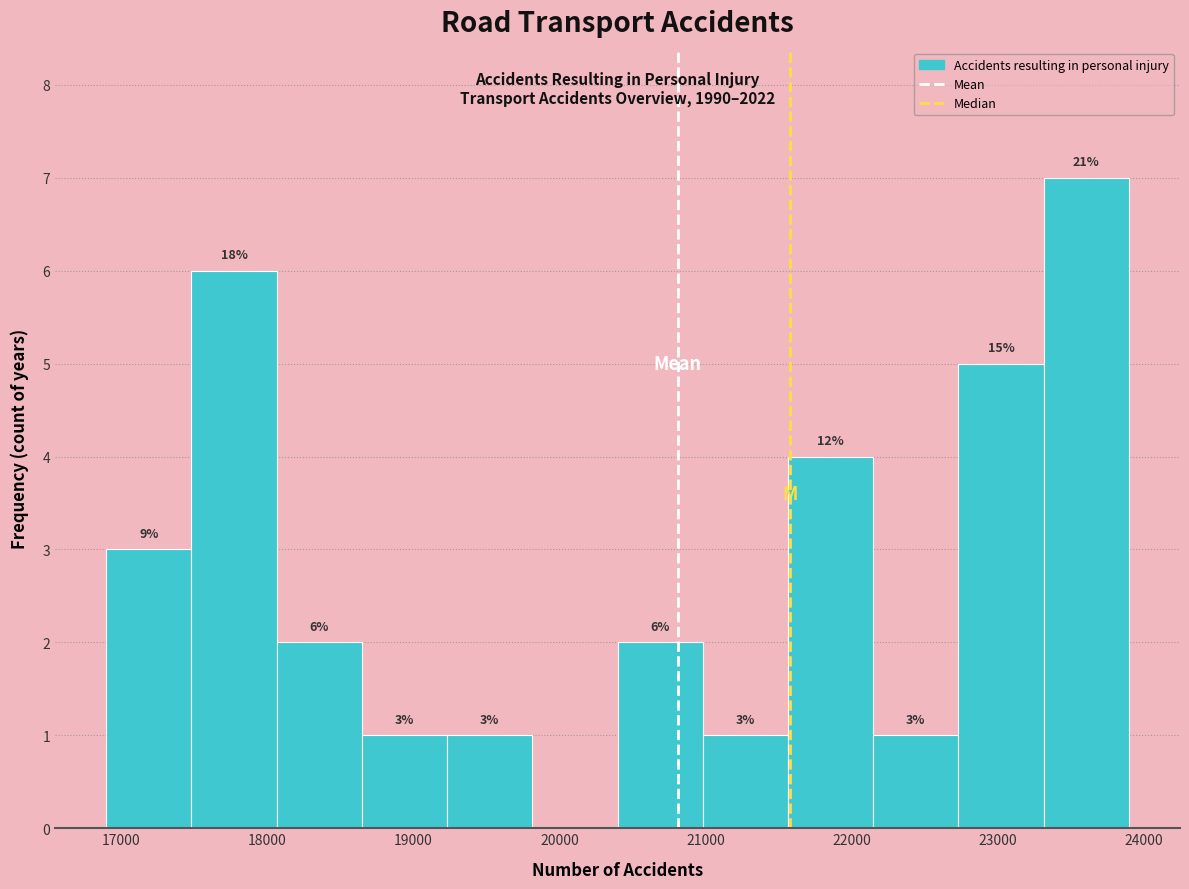

Over which range of the x-axis is the bar tallest?

23300 to 23900